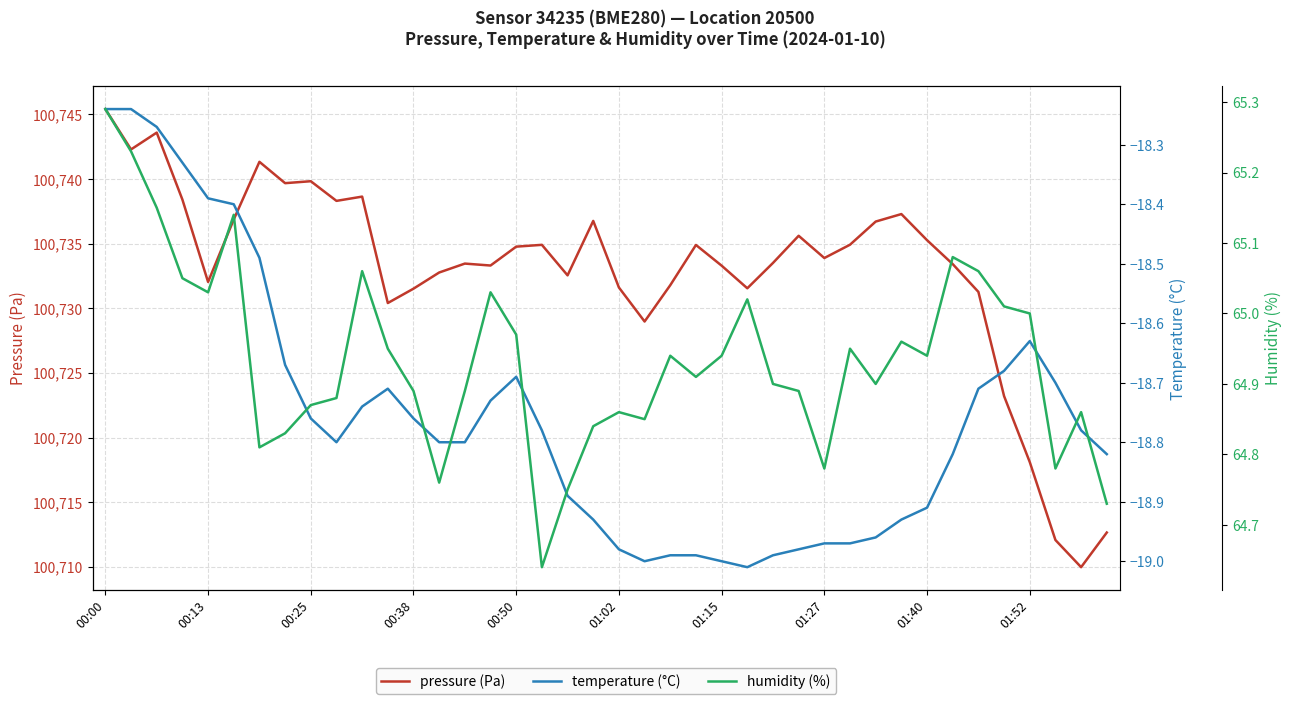

Is it true that pressure (Pa) equals 100731.5 at 00:38?

True